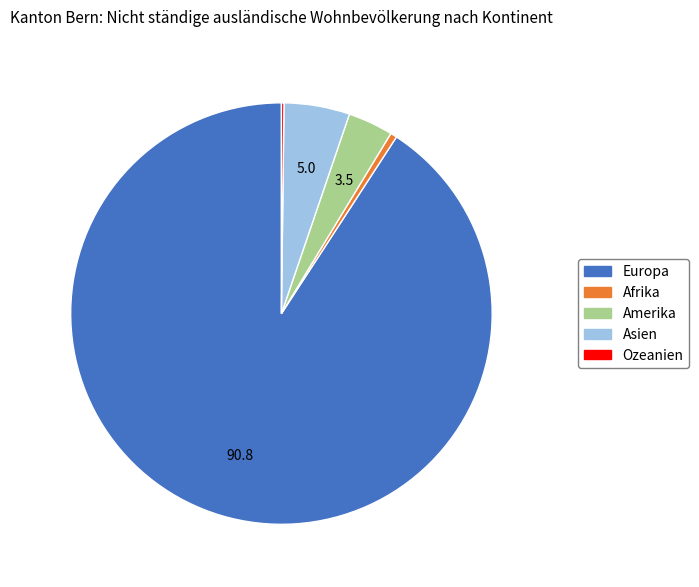

The Amerika slice represents 3% of the pie. True or false?

True